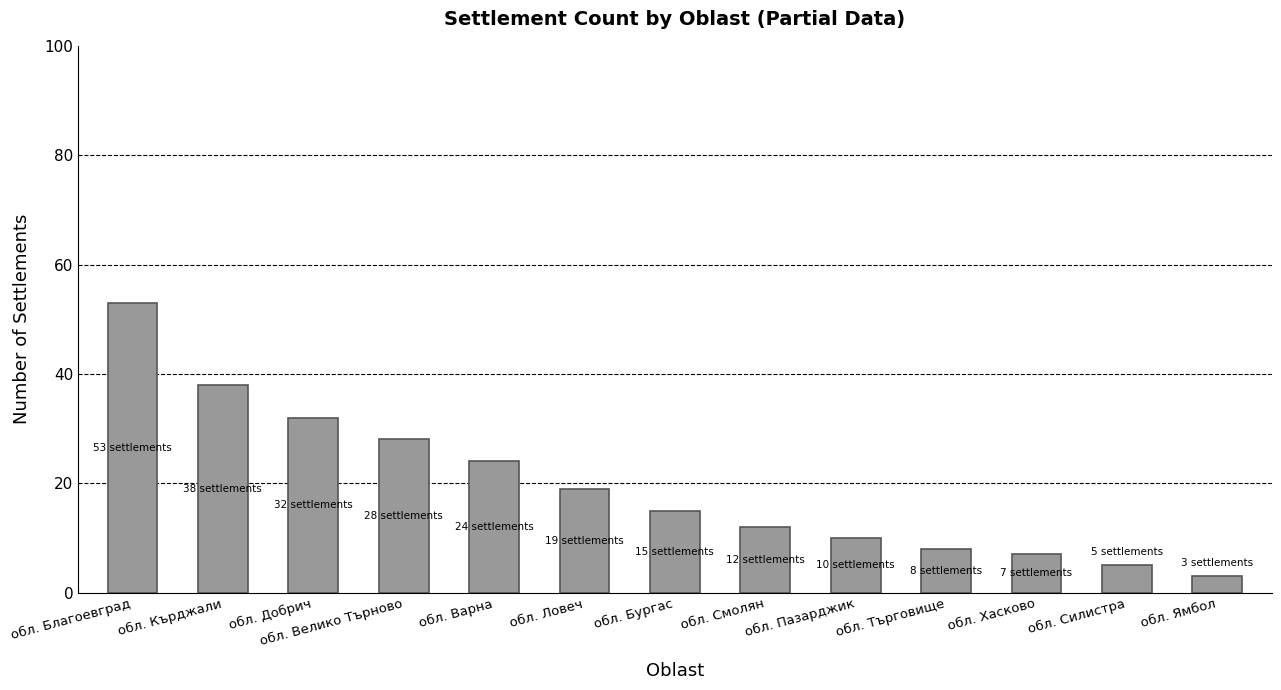

What position from the left is обл. Благоевград?

1